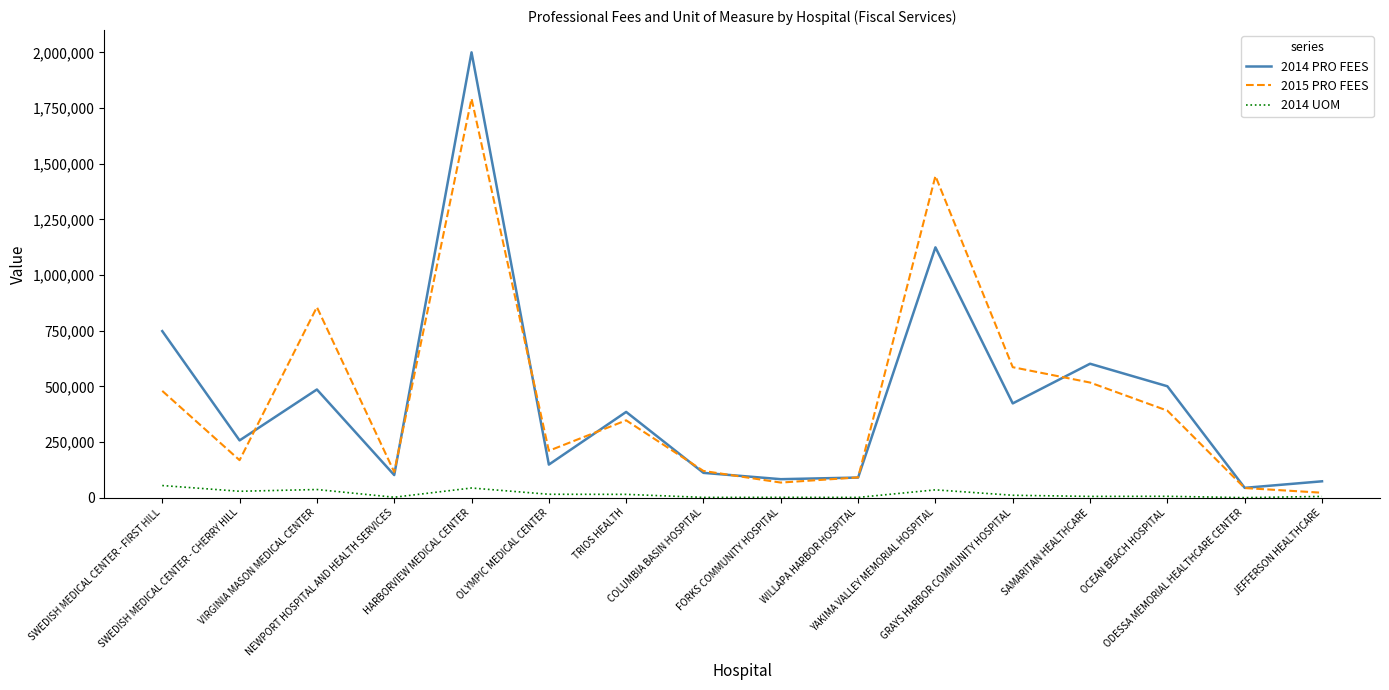

Rank the series by their maximum value, from highest to lowest.

2014 PRO FEES, 2015 PRO FEES, 2014 UOM